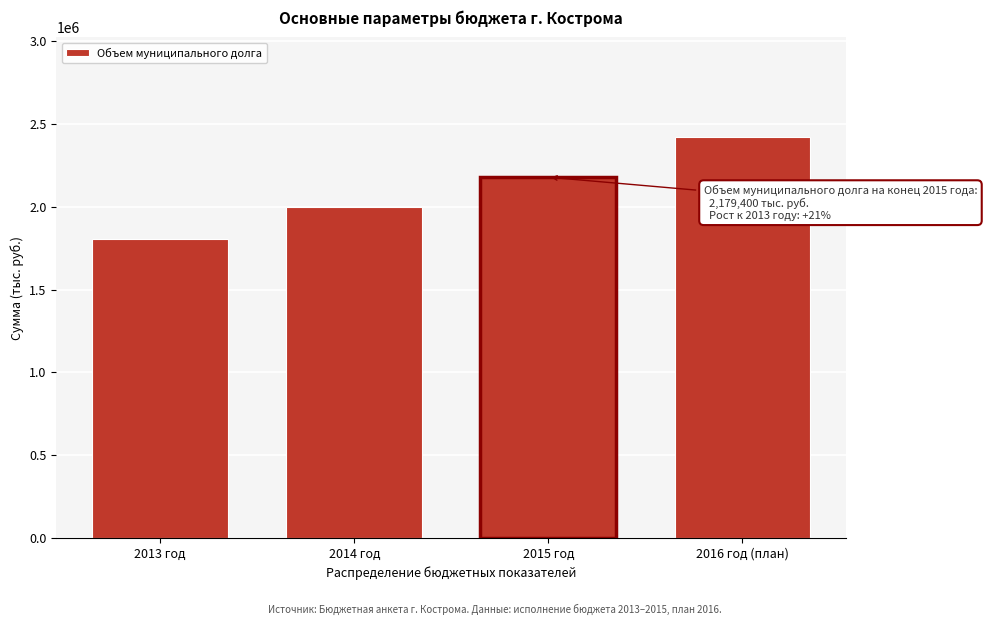

Reading left to right, list all the values displayed in this chart.

1804591.2	1996716.6	2179400.0	2419400.0